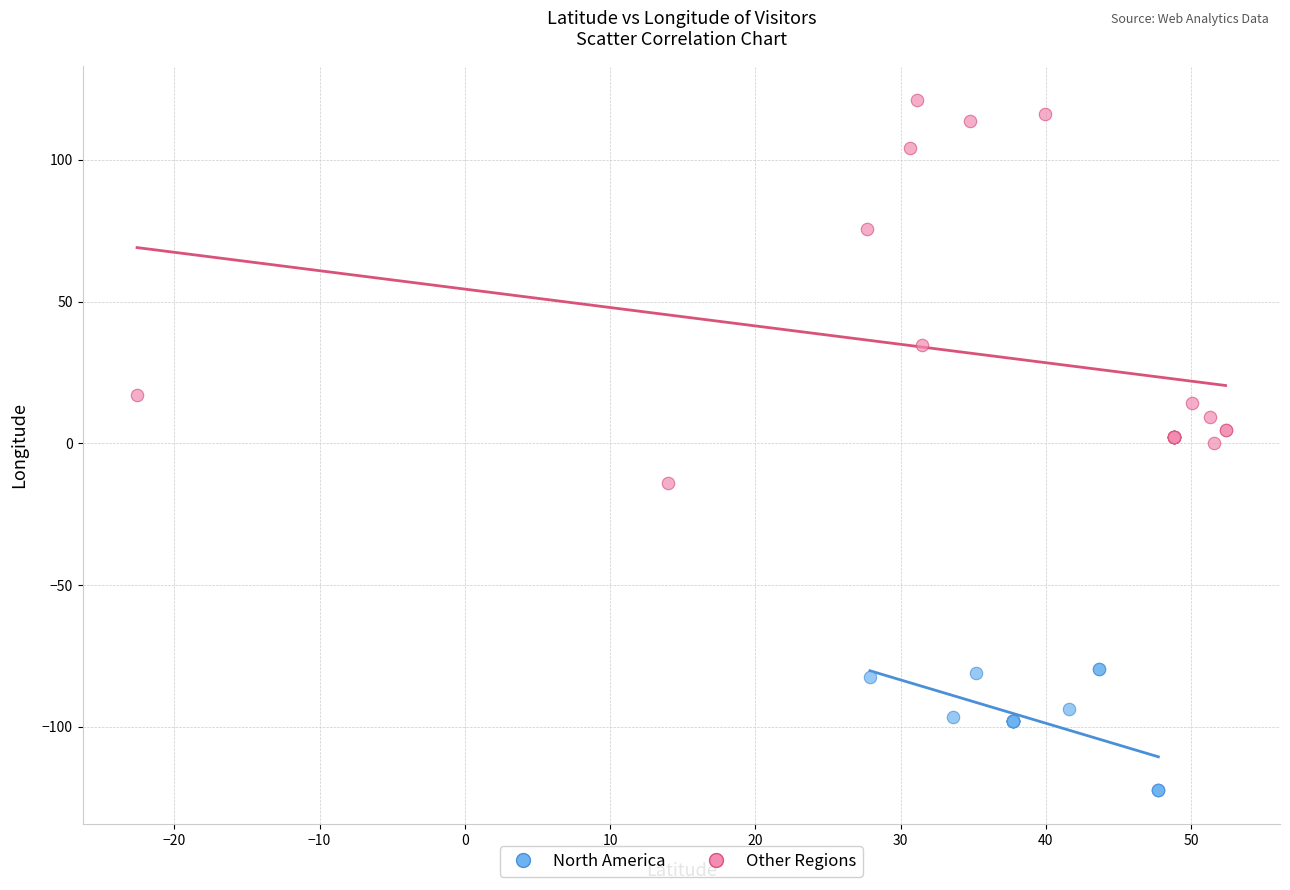

Which series contains the highest Y value?

Other Regions